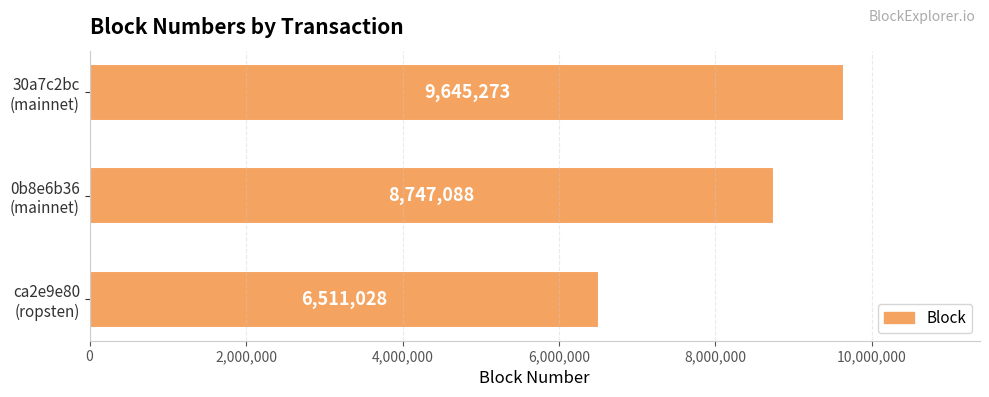

How many data points are less than 8747088?

1